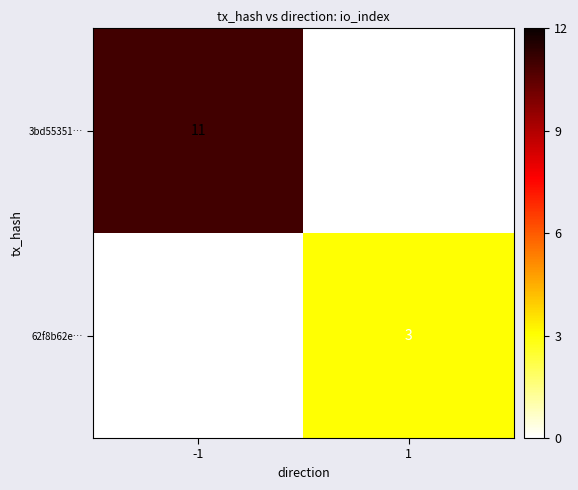

Which category has the lowest value across all series?

1